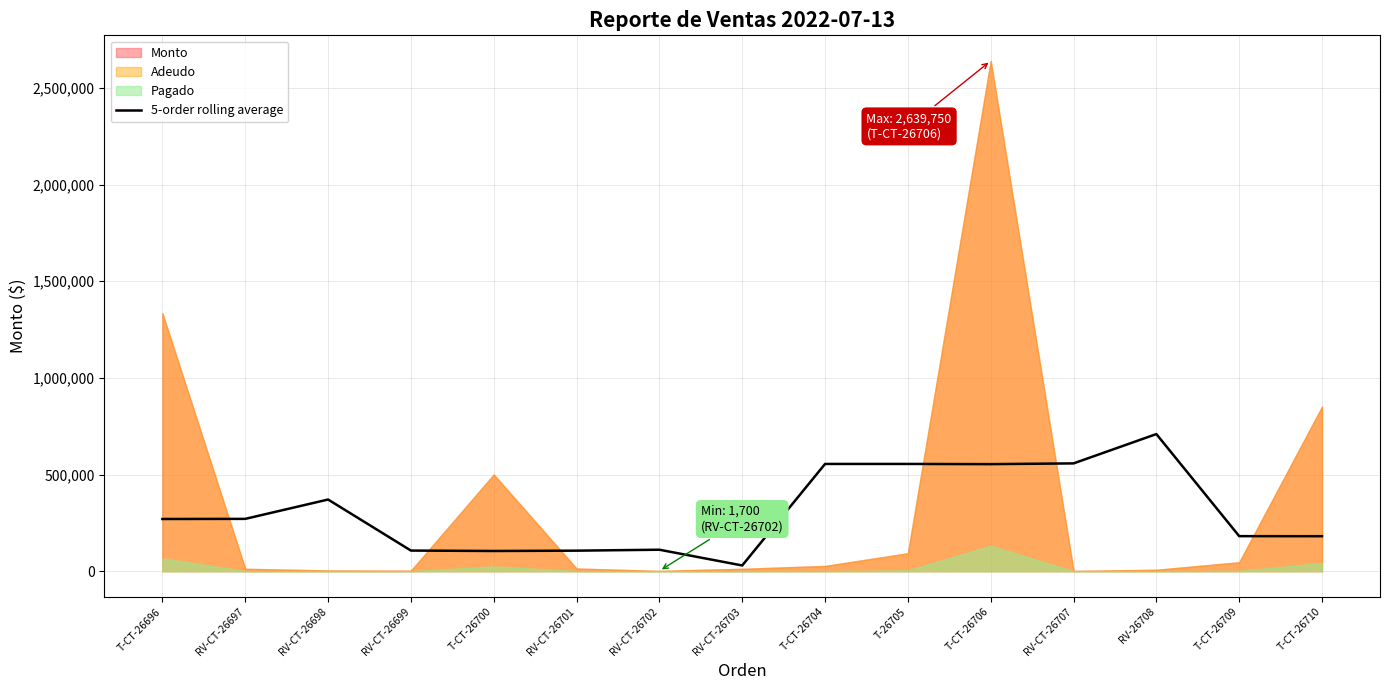

What is the label of the 13th point from the left?

RV-26708